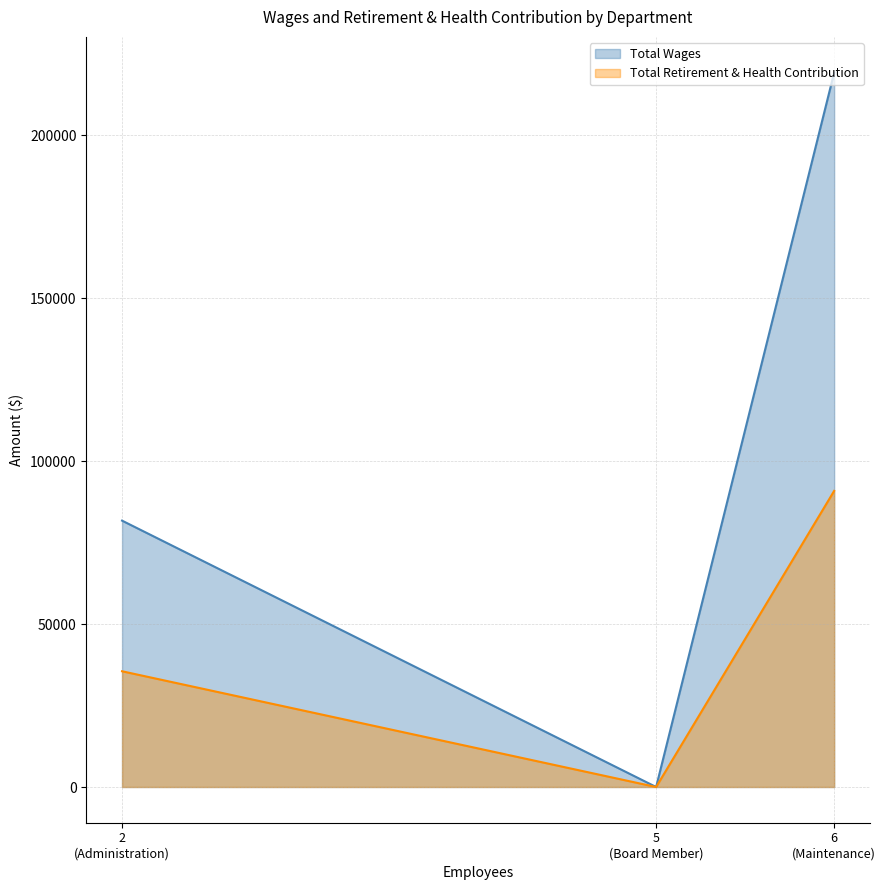

Which series has the largest total across all categories?

Total Wages